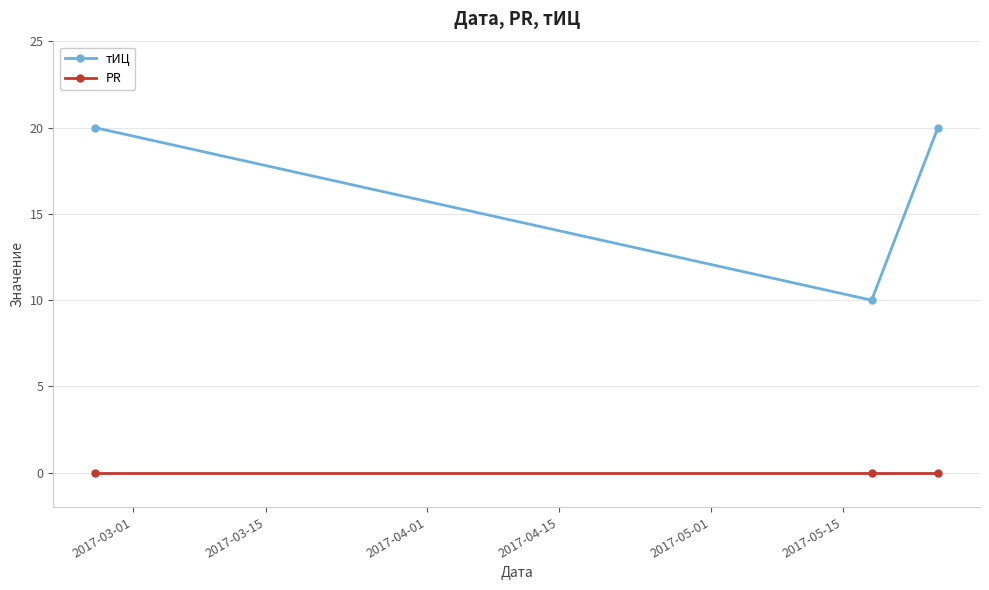

At how many categories does at least one series exceed 4?

3